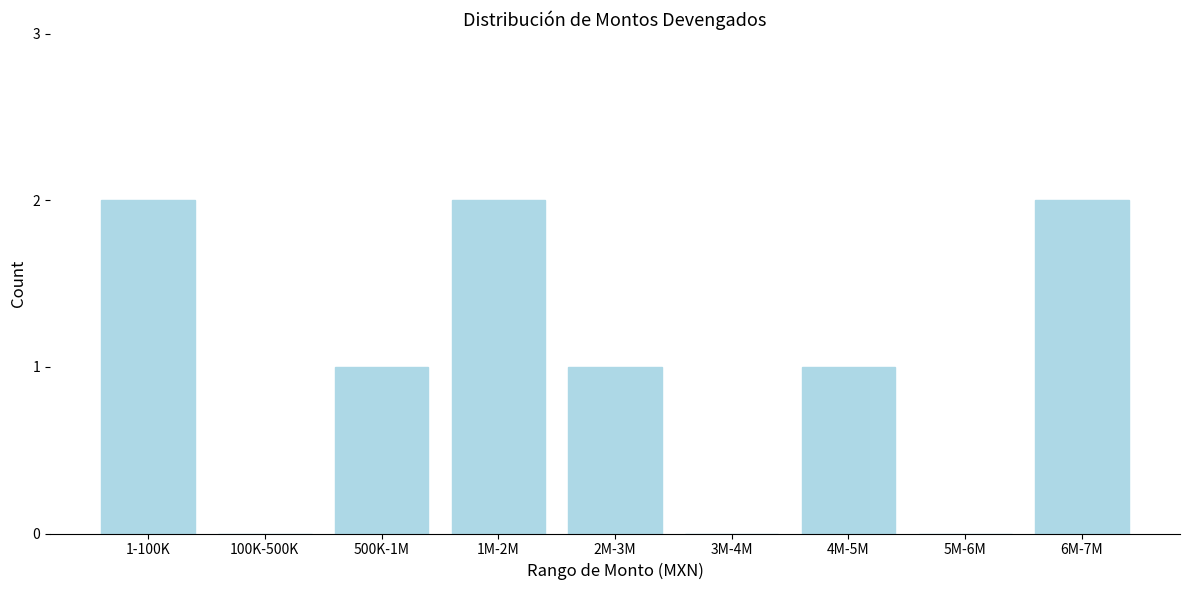

Reading right to left, list all the values displayed in this chart.

6M-7M=2	5M-6M=0	4M-5M=1	3M-4M=0	2M-3M=1	1M-2M=2	500K-1M=1	100K-500K=0	1-100K=2